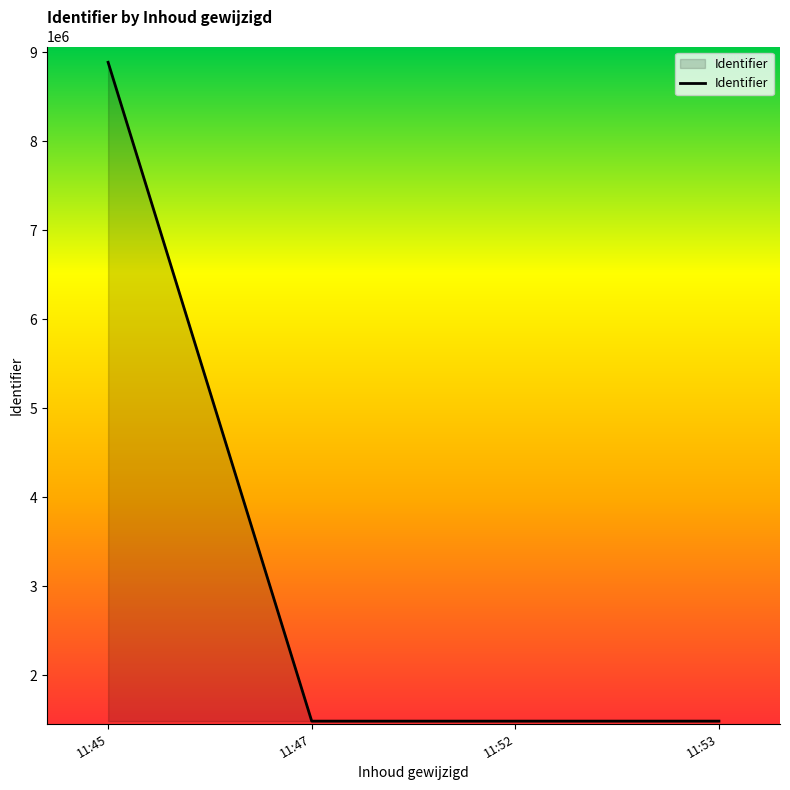

What is the greatest value displayed?

8889143